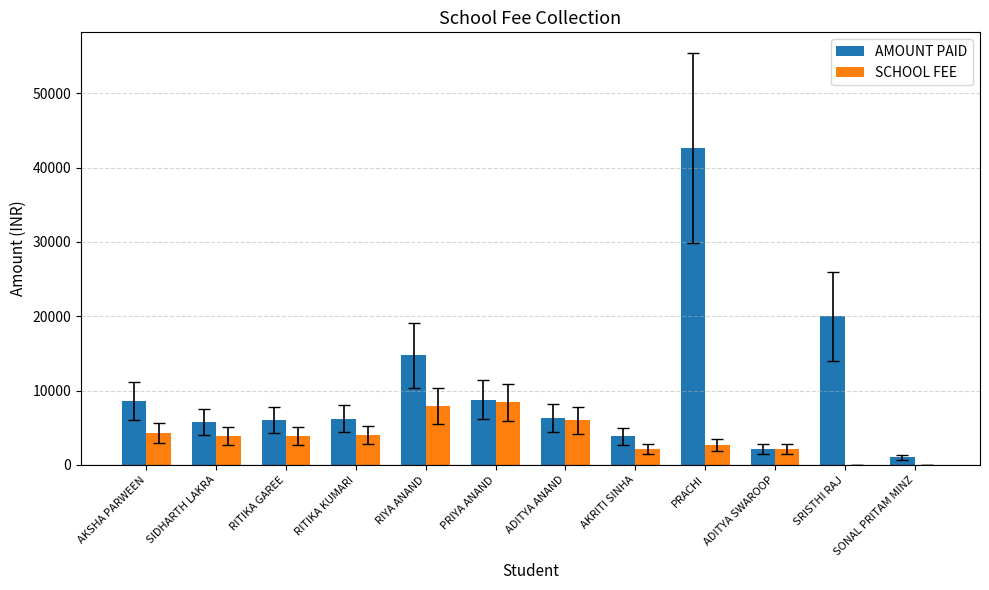

Is it true that AMOUNT PAID equals 20000 at SRISTHI RAJ?

True